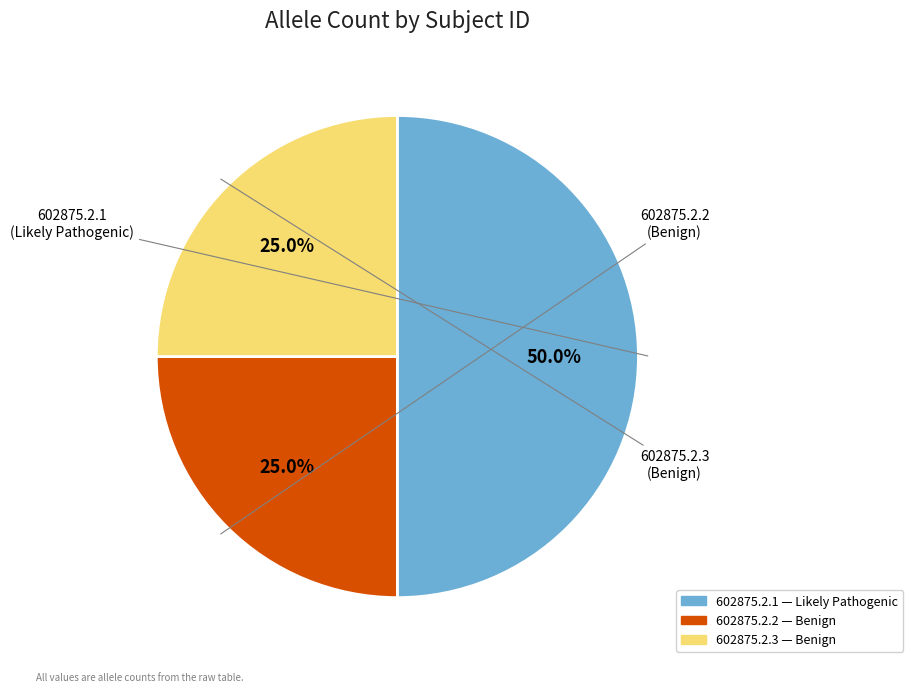

Which has a higher value, 602875.2.1 or 602875.2.3?

602875.2.1